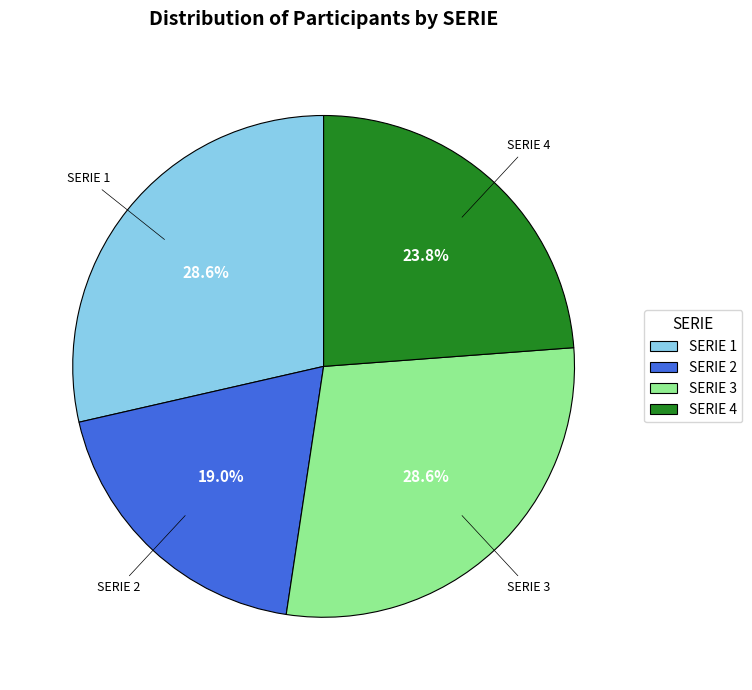

Approximately how many times larger is the value at SERIE 2 compared to SERIE 1?

0.7